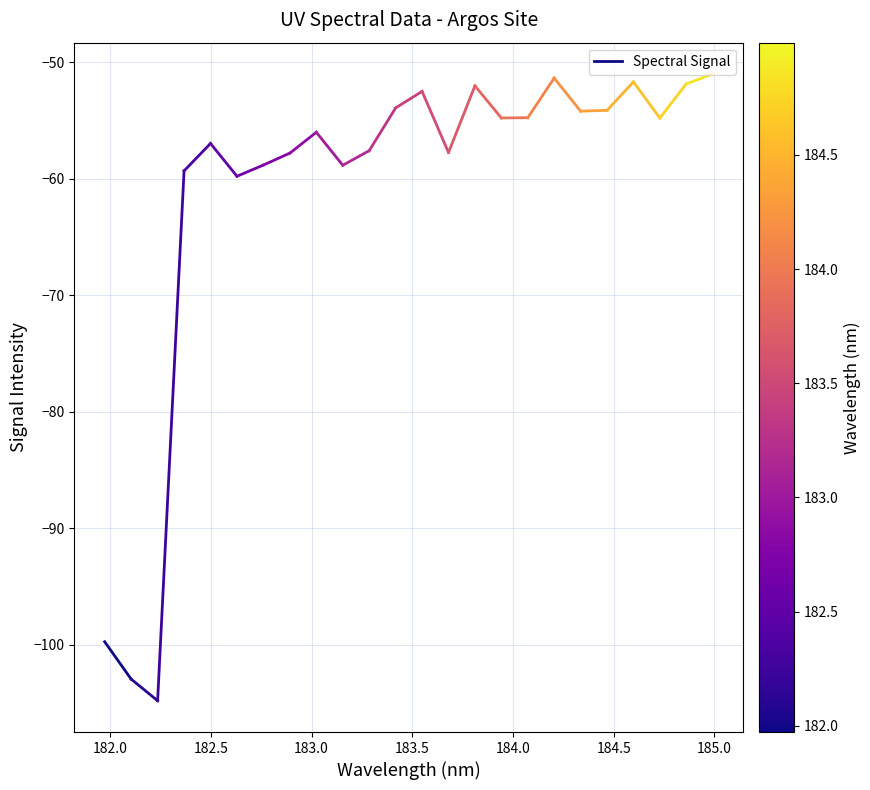

How many series are shown in this chart?

1